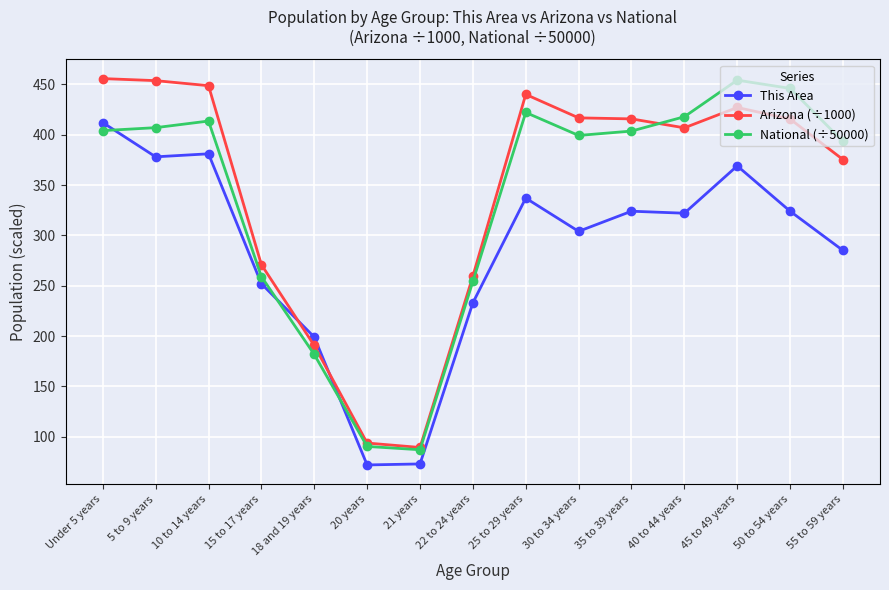

True or false: Arizona (÷1000) has more than 0 interior local peaks.

True